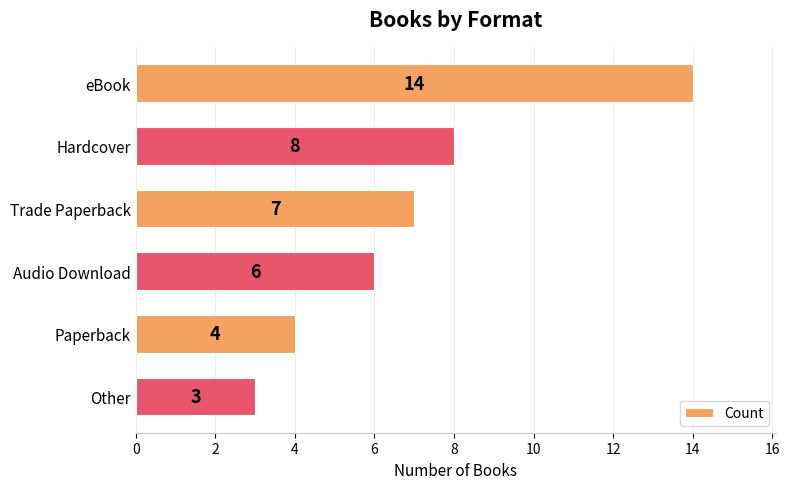

At which label is the value closest to 8?

Hardcover